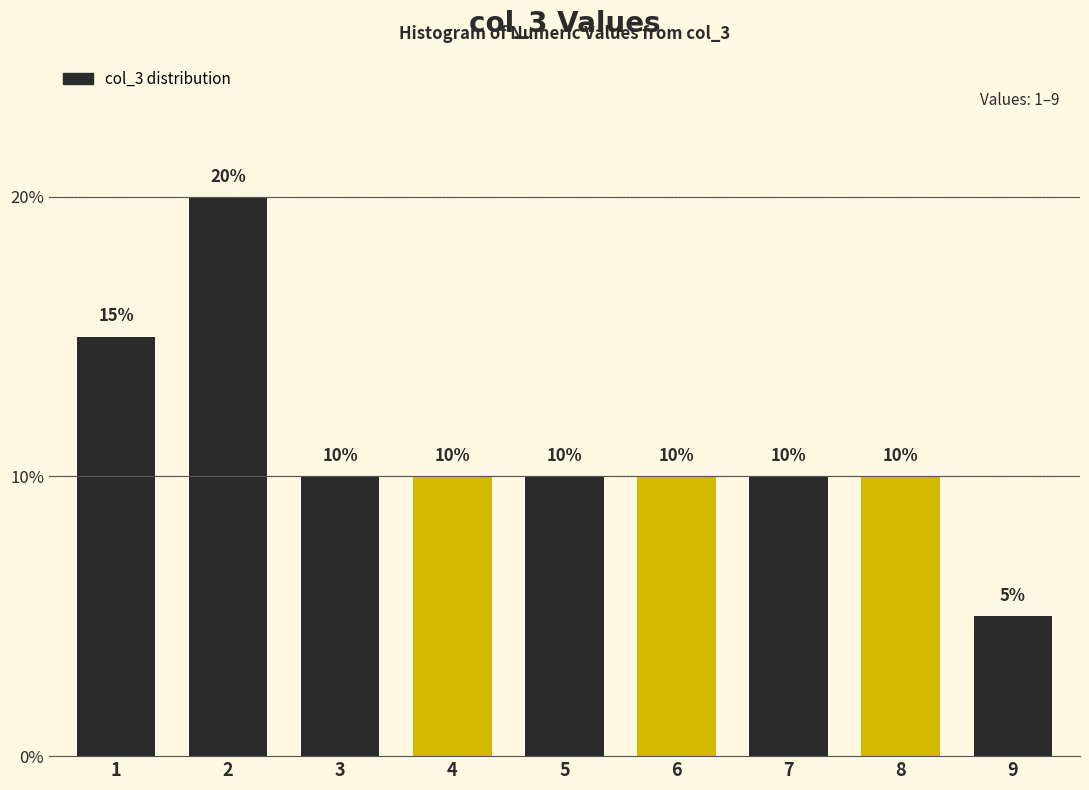

Reading right to left, list all the values displayed in this chart.

9=5	8=10	7=10	6=10	5=10	4=10	3=10	2=20	1=15